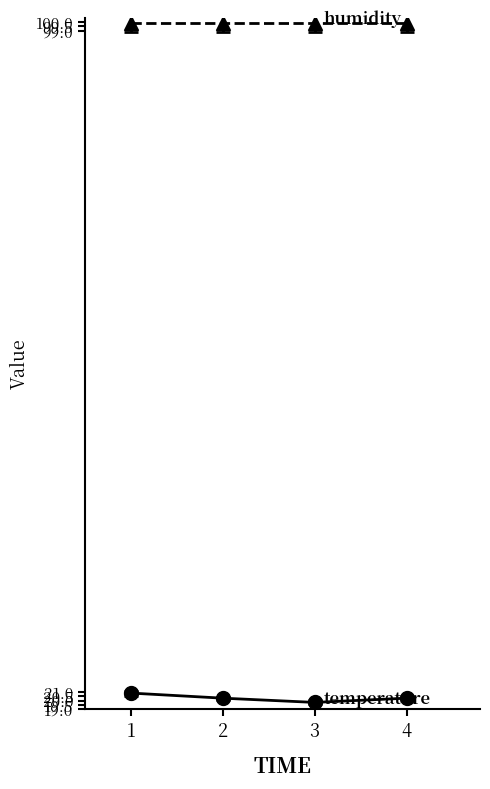

What is the smallest value displayed?

19.8